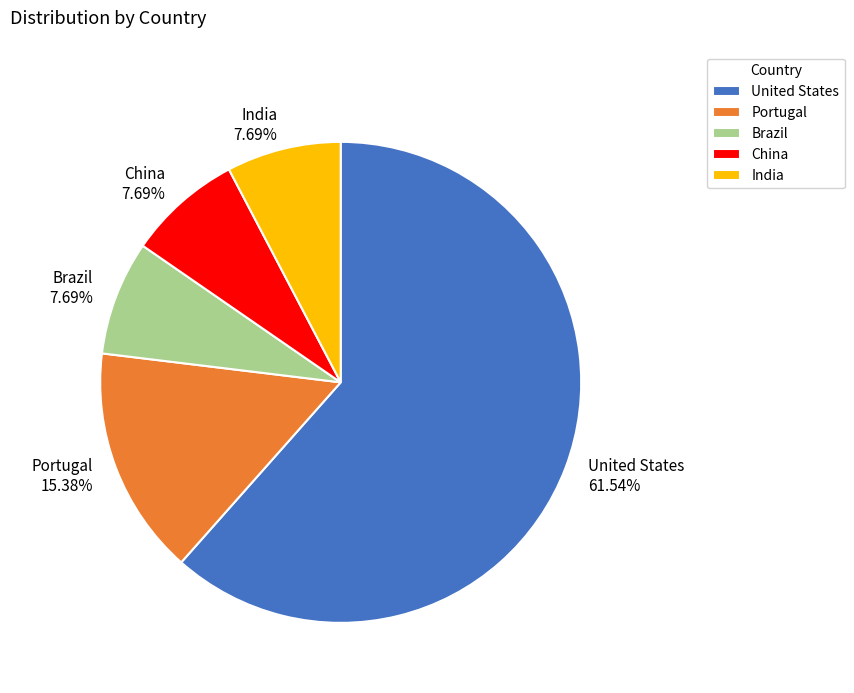

True or false: Brazil accounts for 1% of the total.

False